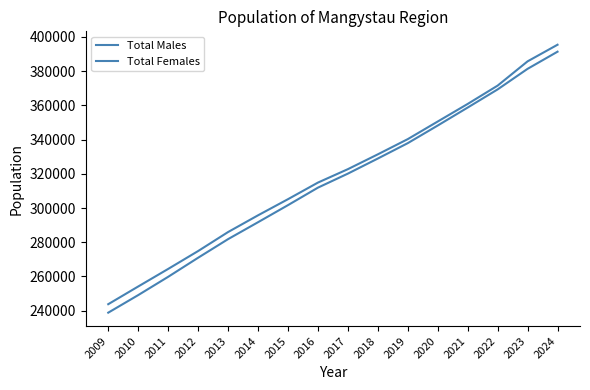

Reading left to right, what are all the values shown in this chart?

Total Males: 238839	249103	259788	270939	281815	291699	301684	311906	320110	328935	337925	348227	358729	369339	381366	391386
Total Females: 243792	254138	264397	274850	285955	295732	305159	314868	322714	331382	340274	350569	360842	371554	385740	395451